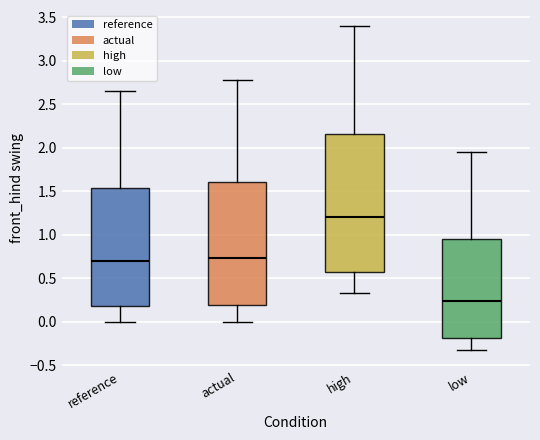

Reading left to right, read every box against the y-axis: the position of its median line, the range the box covers, and the ends of its whiskers. The values are not printed on the chart, so give them approximately, as read against the axis.

reference: median 0.70, box 0.20 to 1.55, whiskers 0.00 to 2.65
actual: median 0.75, box 0.20 to 1.60, whiskers 0.00 to 2.80
high: median 1.20, box 0.55 to 2.15, whiskers 0.35 to 3.40
low: median 0.25, box -0.20 to 0.95, whiskers -0.35 to 1.95